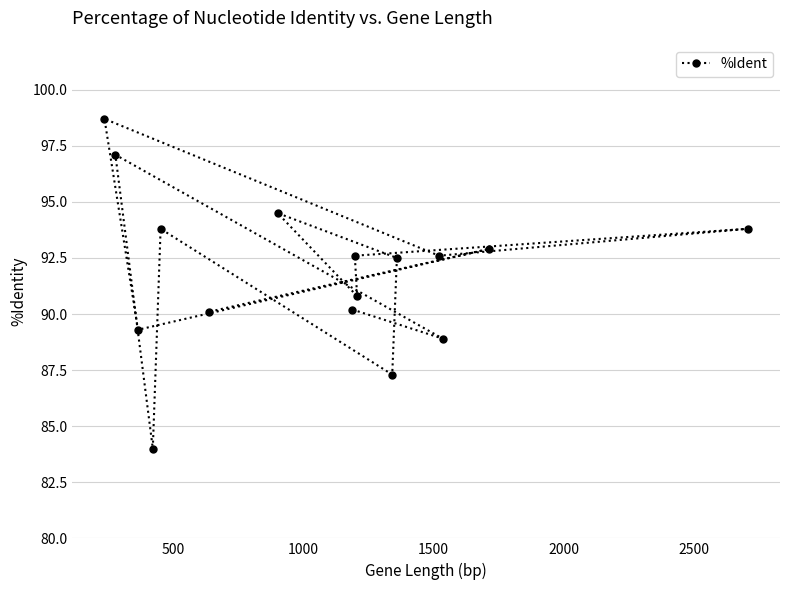

What is the value of the 8th point from the left?

90.2